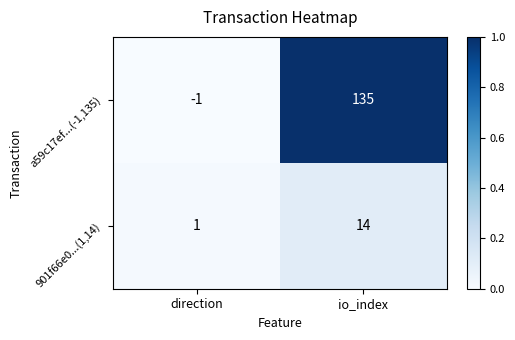

Reading right to left, transcribe all the data shown in this chart.

a59c17ef...(-1,135): 135	-1
901f66e0...(1,14): 14	1